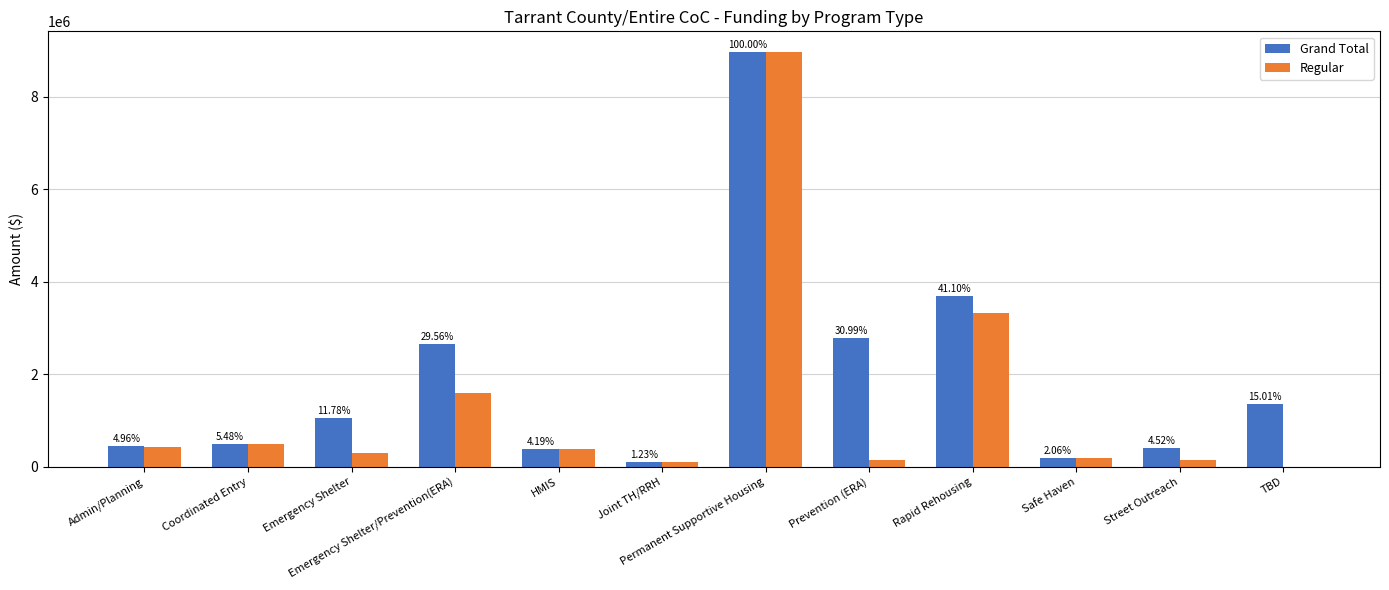

What is the sum of the Regular values at Safe Haven and Permanent Supportive Housing?

9146163